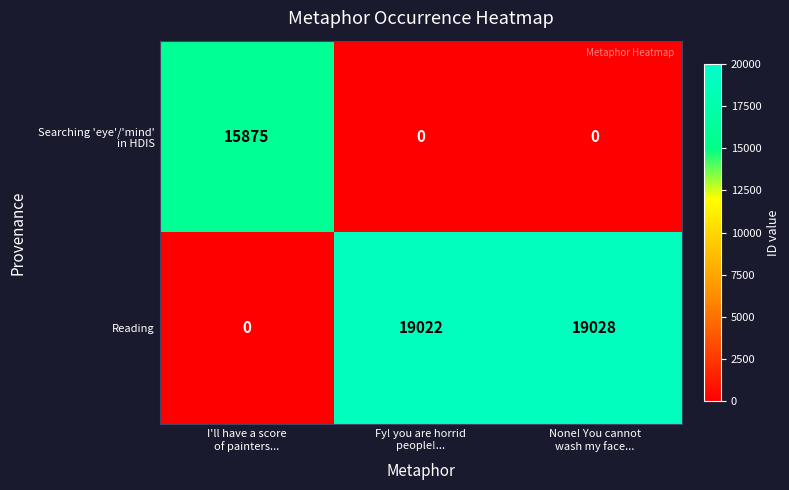

How many series are shown in this chart?

2